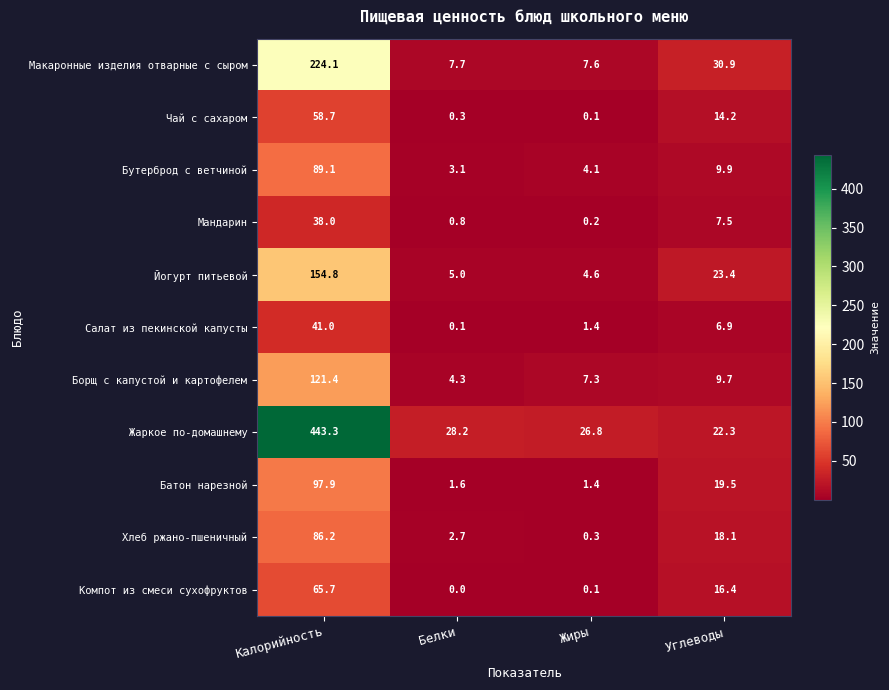

At which category is the sum across all series the highest?

Калорийность